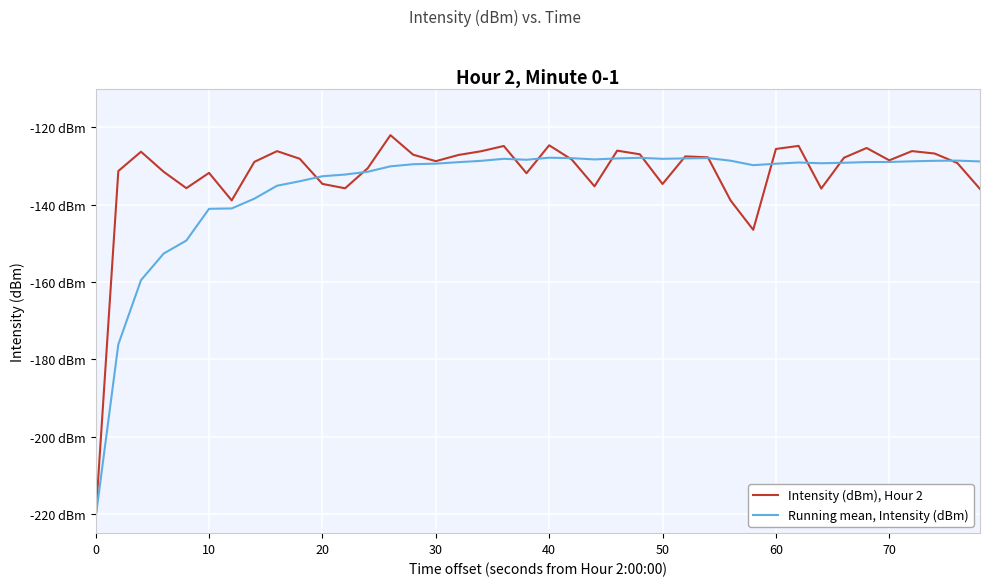

What is the highest value of the Intensity (dBm), Hour 2 series?

-122.0